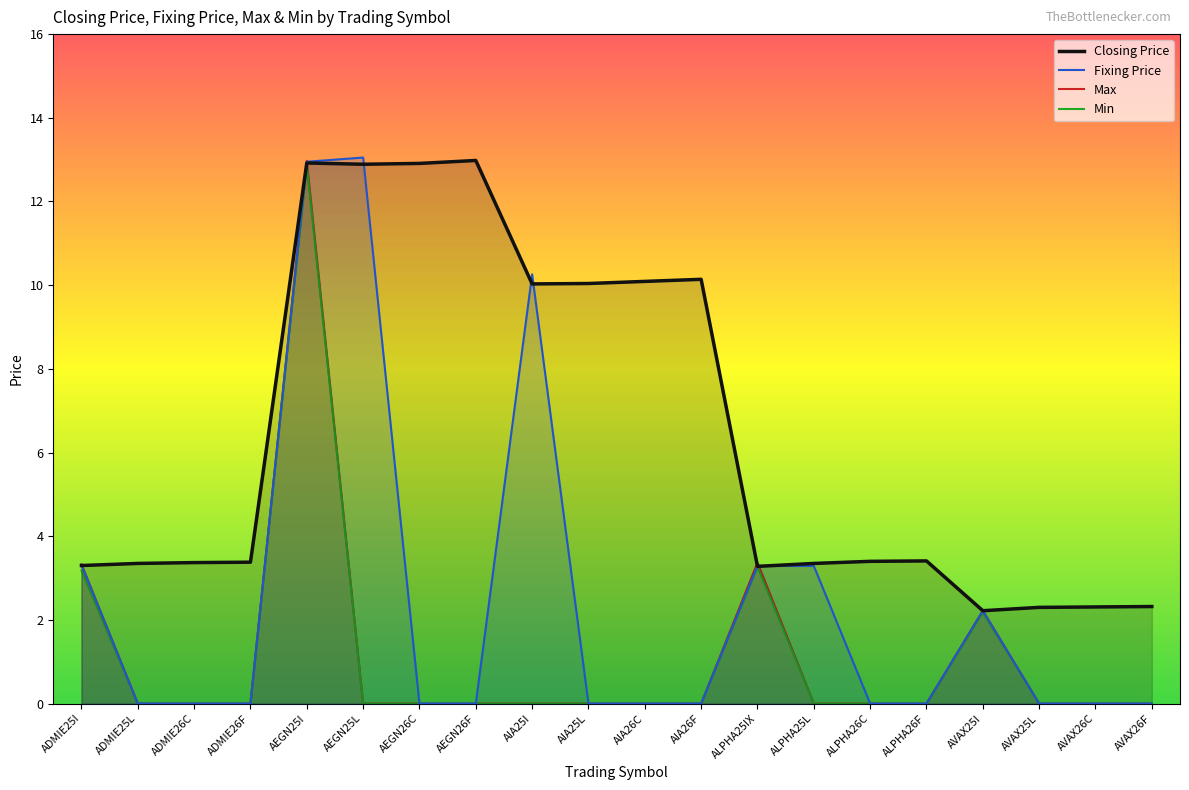

Is the value of Min at AVAX25I greater than the value of Closing Price at AEGN26F?

No